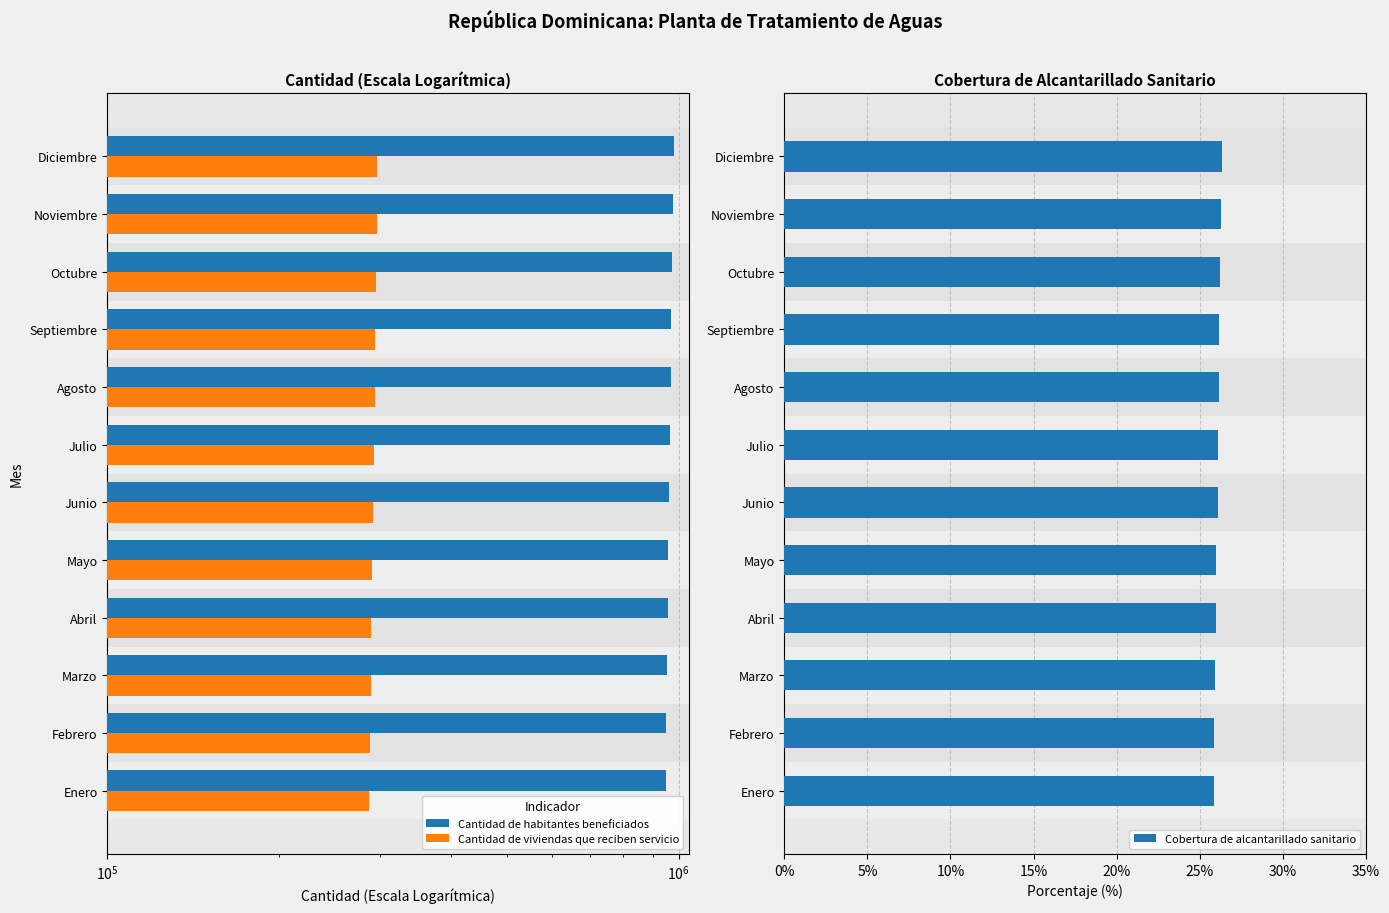

What is the approximate value of Cobertura de alcantarillado sanitario at Febrero?

25.9